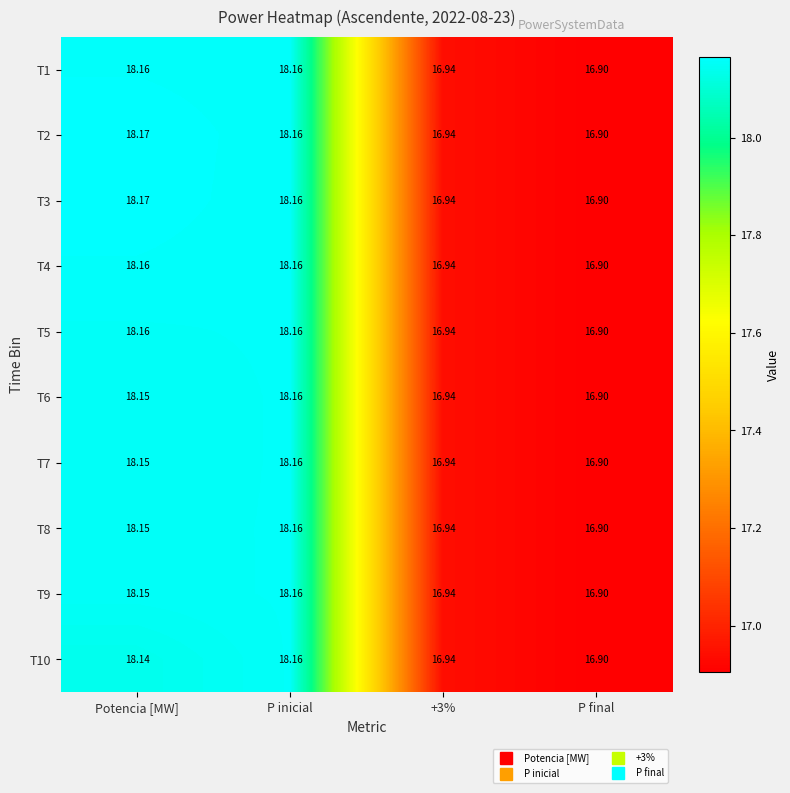

At which label does T5 first exceed 18?

Potencia [MW]